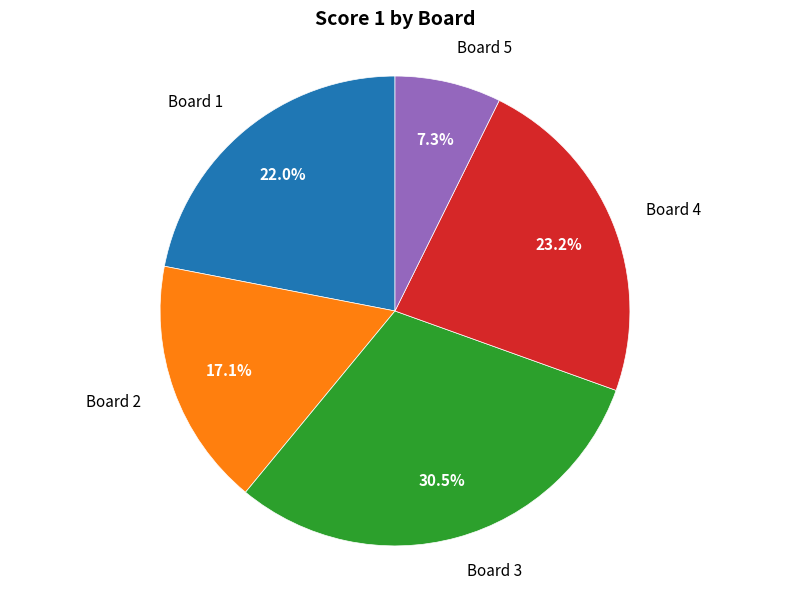

Is there a majority slice in this chart?

No